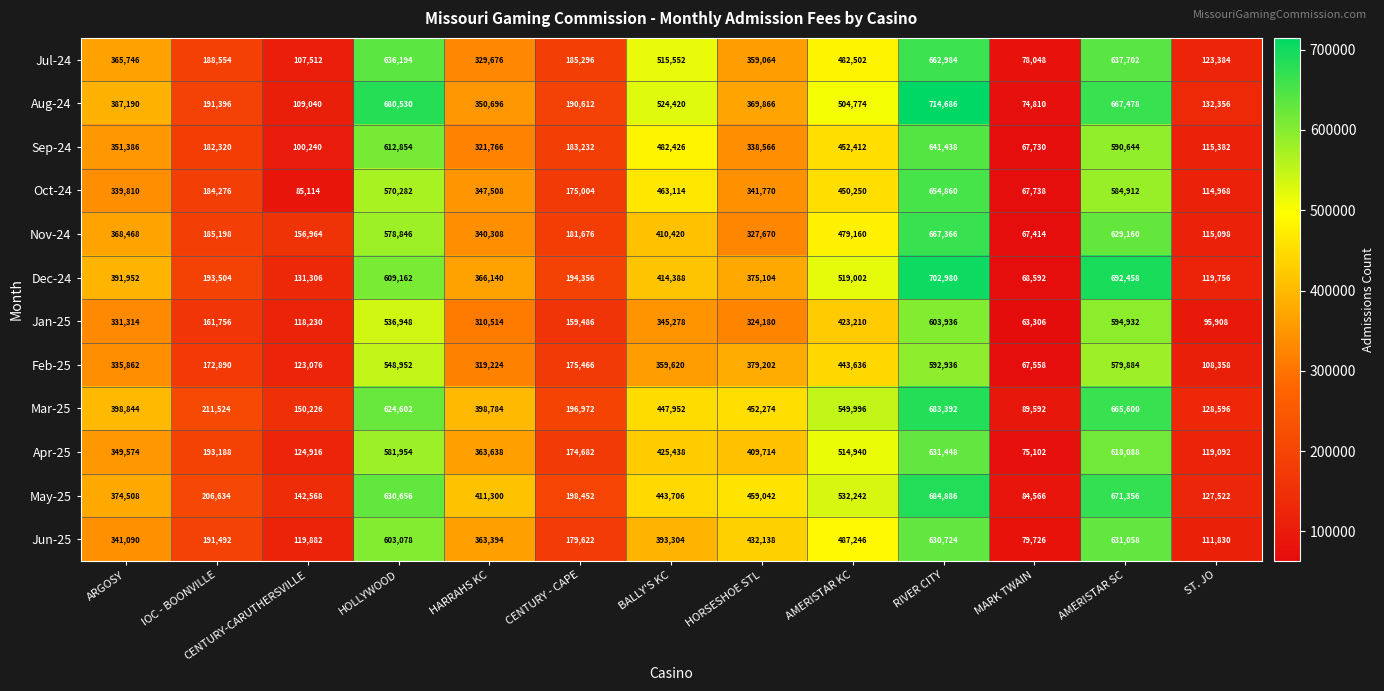

What is the total value across all series at RIVER CITY?

7871636